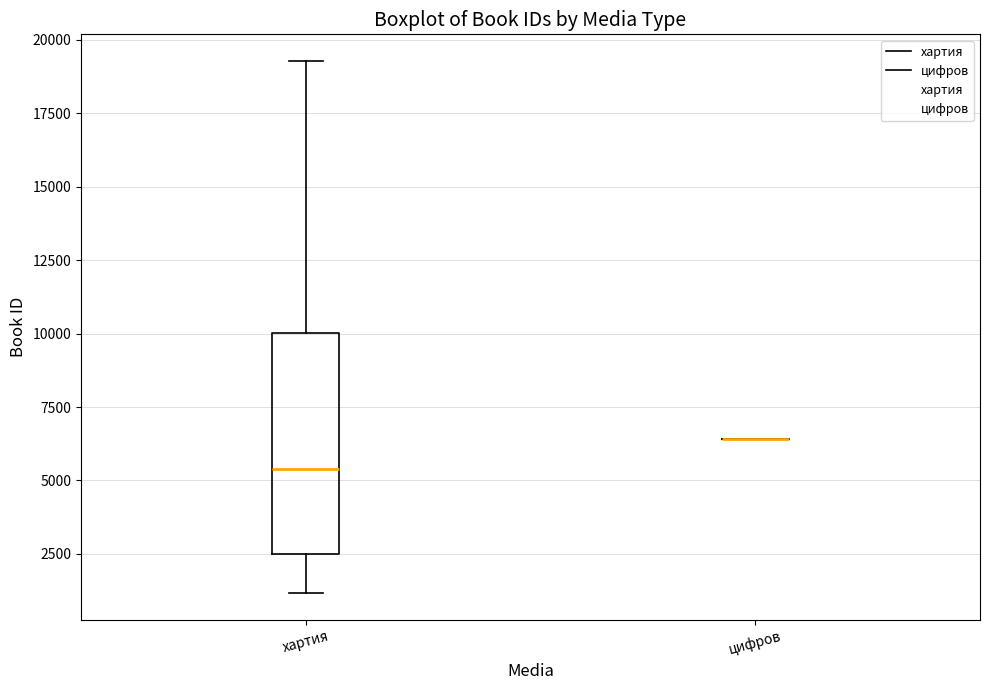

Reading left to right, transcribe this box plot: for each box, give where its median line is, the range the box spans, and where its two whiskers end, as read against the y-axis. The values are not printed on the chart, so give them approximately, as read against the axis.

хартия: median 5500, box 2500 to 10000, whiskers 1000 to 19500
цифров: box collapsed to a line at 6500, whiskers 6500 to 6500